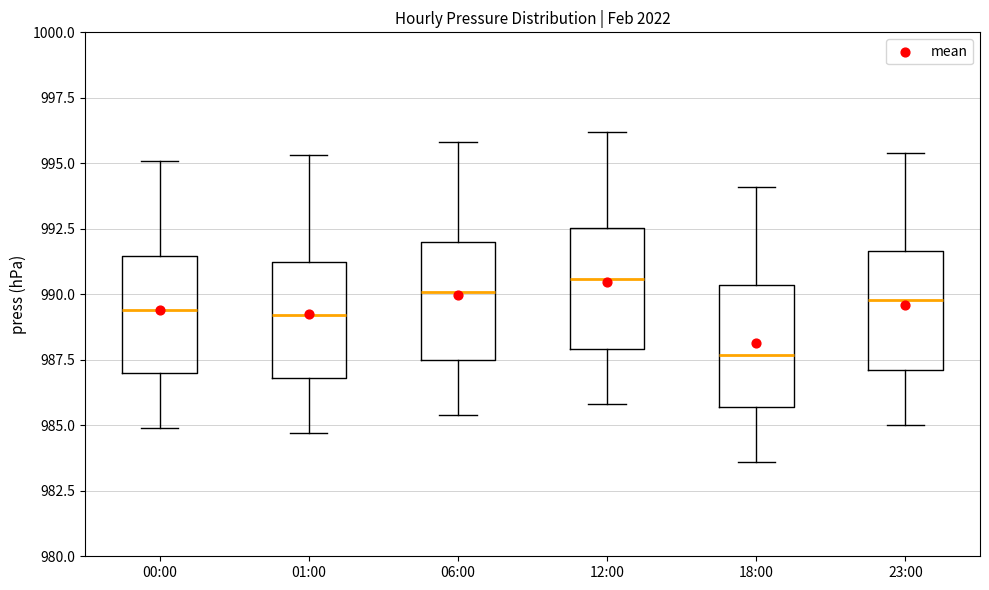

Where does the median line of the box for 00:00 sit on the y-axis? The values are not printed on the chart, so give them approximately, as read against the axis.

989.5